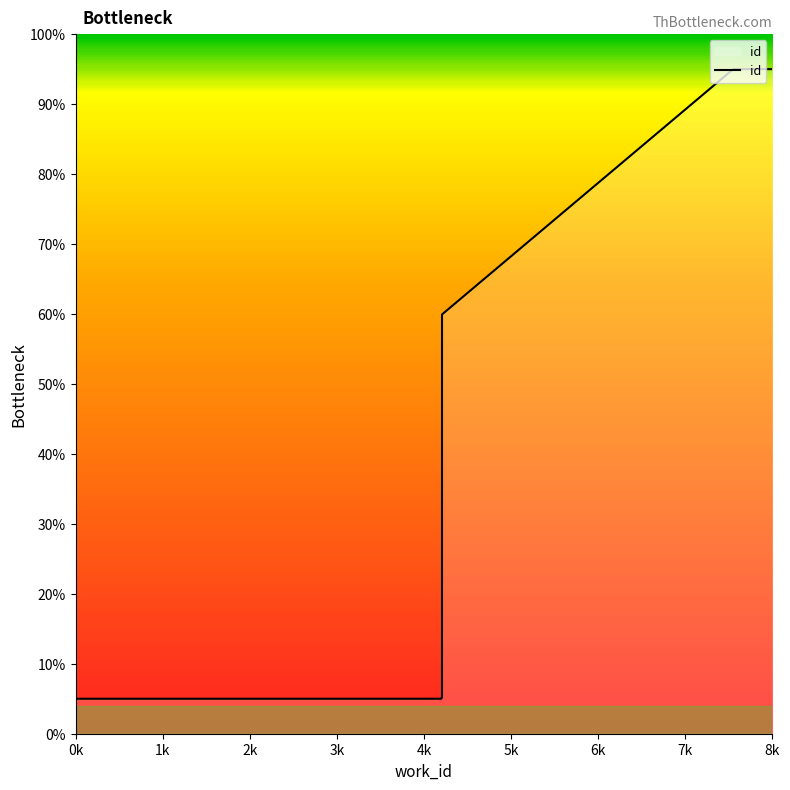

At which category does the chart reach its minimum across all series?

0k